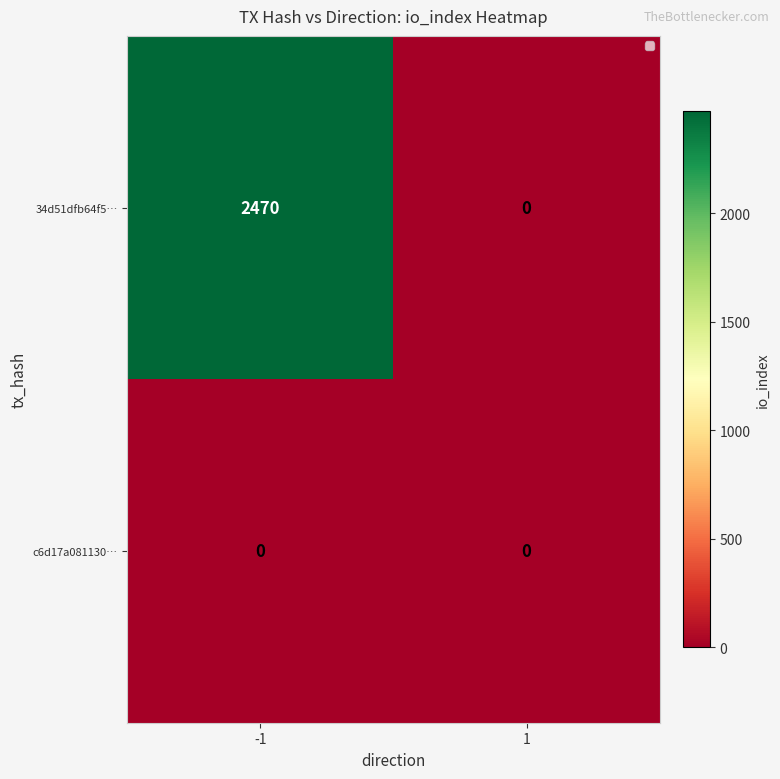

Rank the series by their maximum value, from lowest to highest.

c6d17a081130…, 34d51dfb64f5…